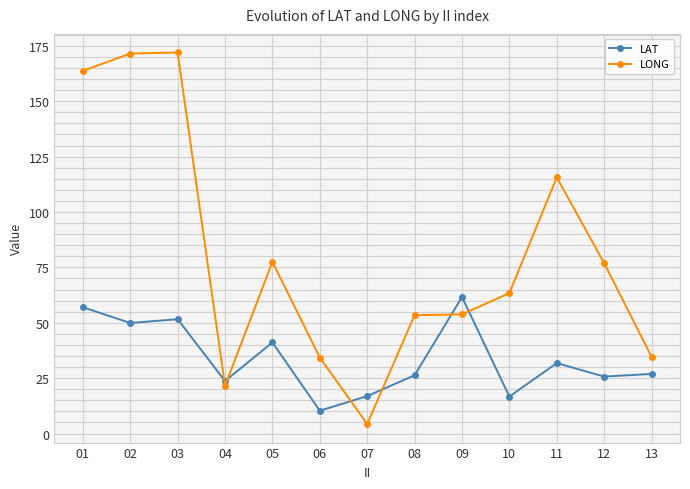

At which category does LONG reach its first local valley?

04